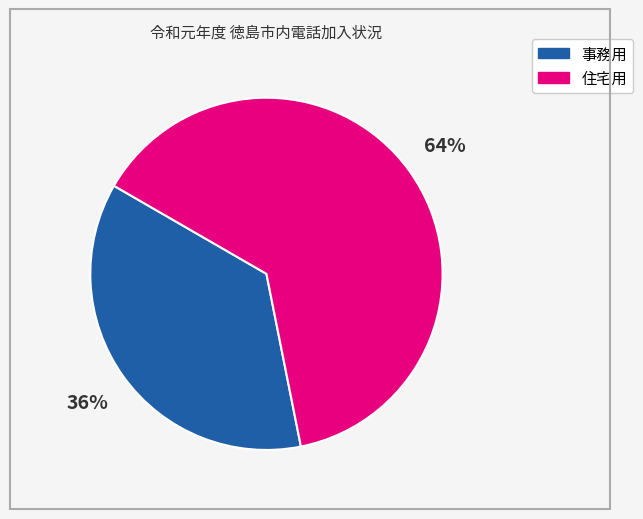

Is it true that 事務用 is 42% of the pie?

False